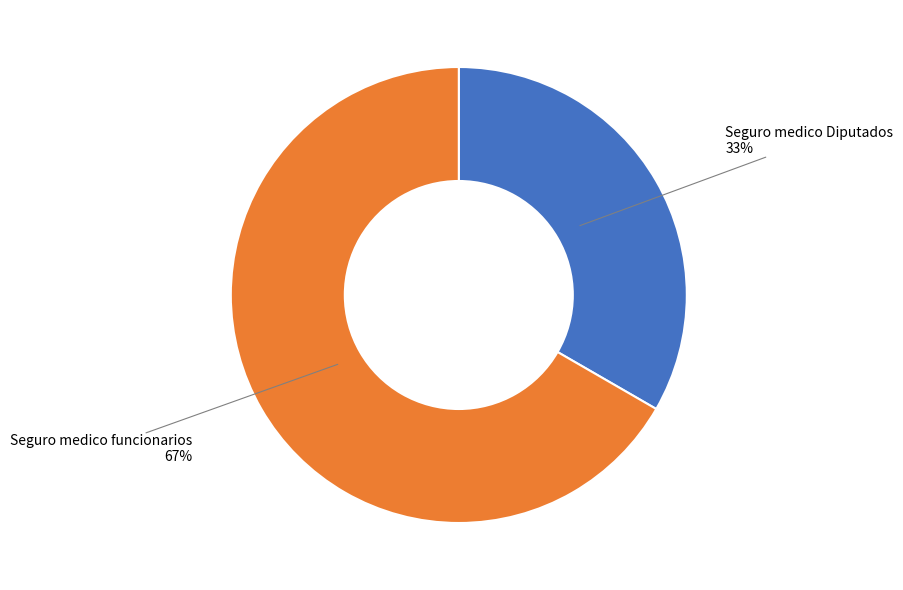

What is the smallest slice in the pie chart?

Seguro medico Diputados